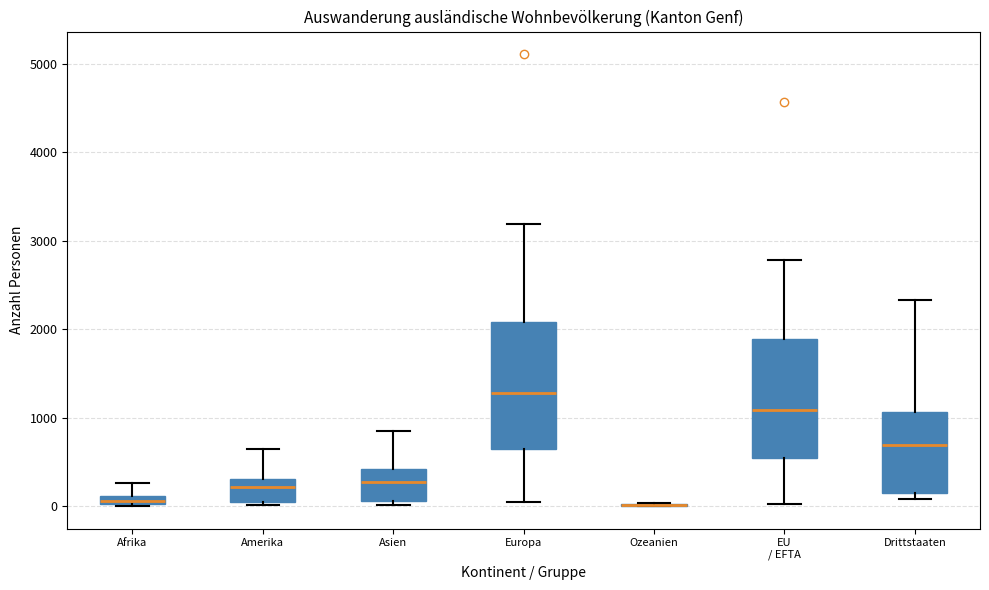

Where is the upper edge of the box for Asien on the y-axis? The values are not printed on the chart, so give them approximately, as read against the axis.

400